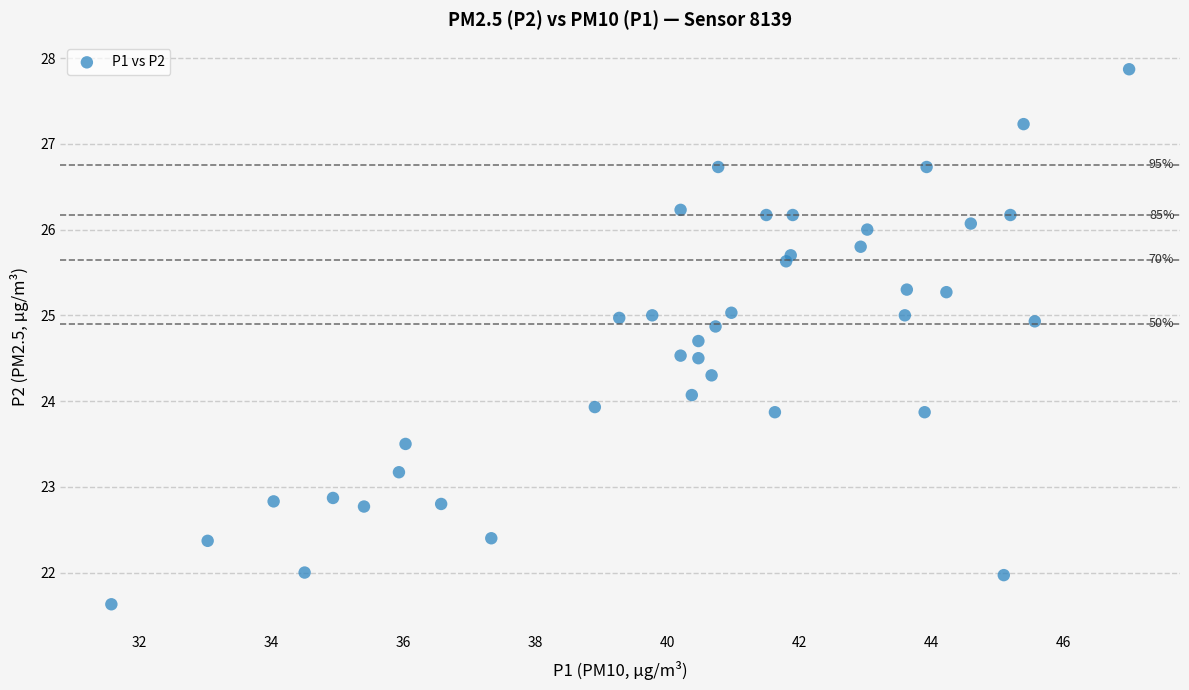

What is the range of X values (max minus min)?

15.4